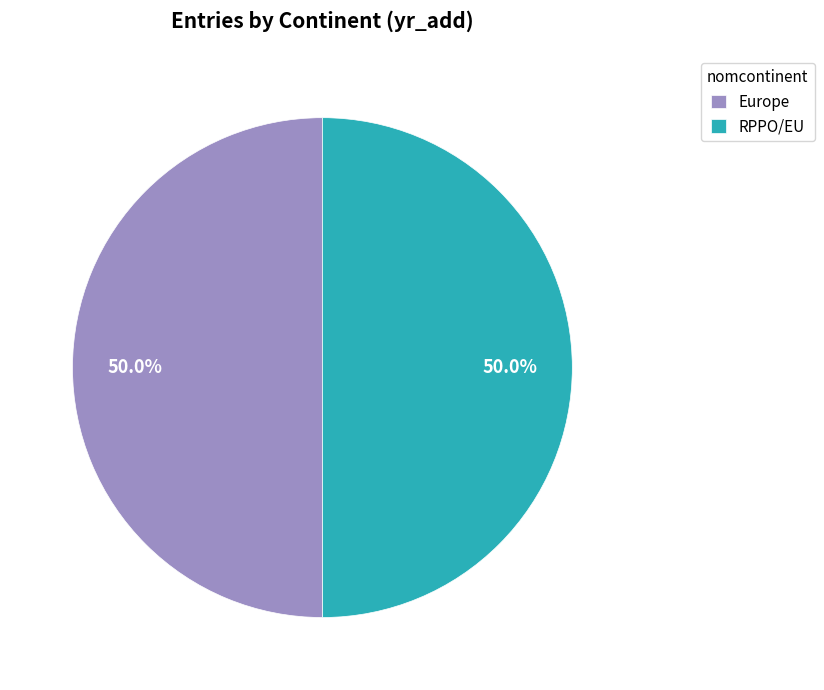

How much of the chart is everything except Europe?

50.0%